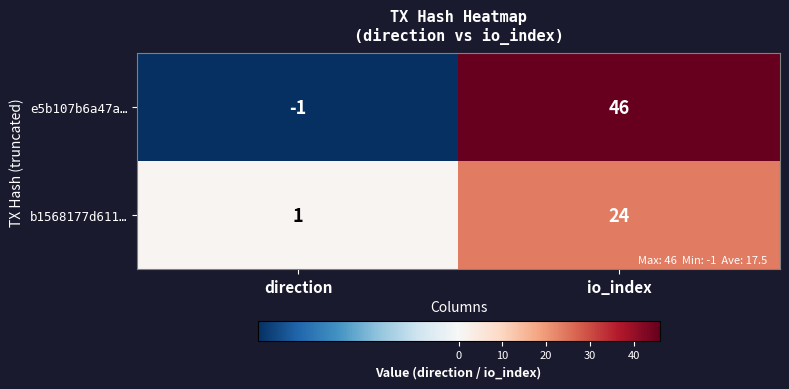

What is the total value across all series at io_index?

70